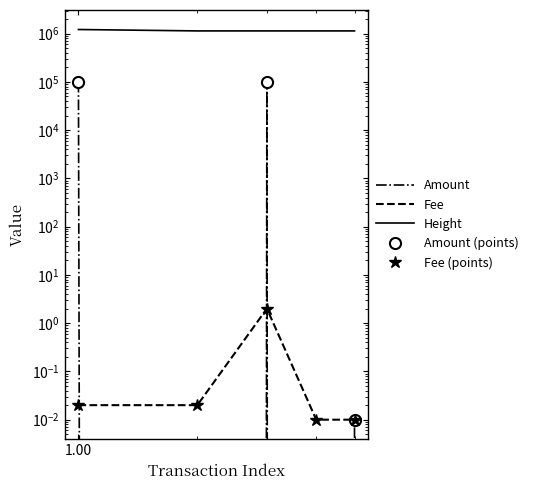

The Amount series shows 0.0 at 100.00. True or false?

False